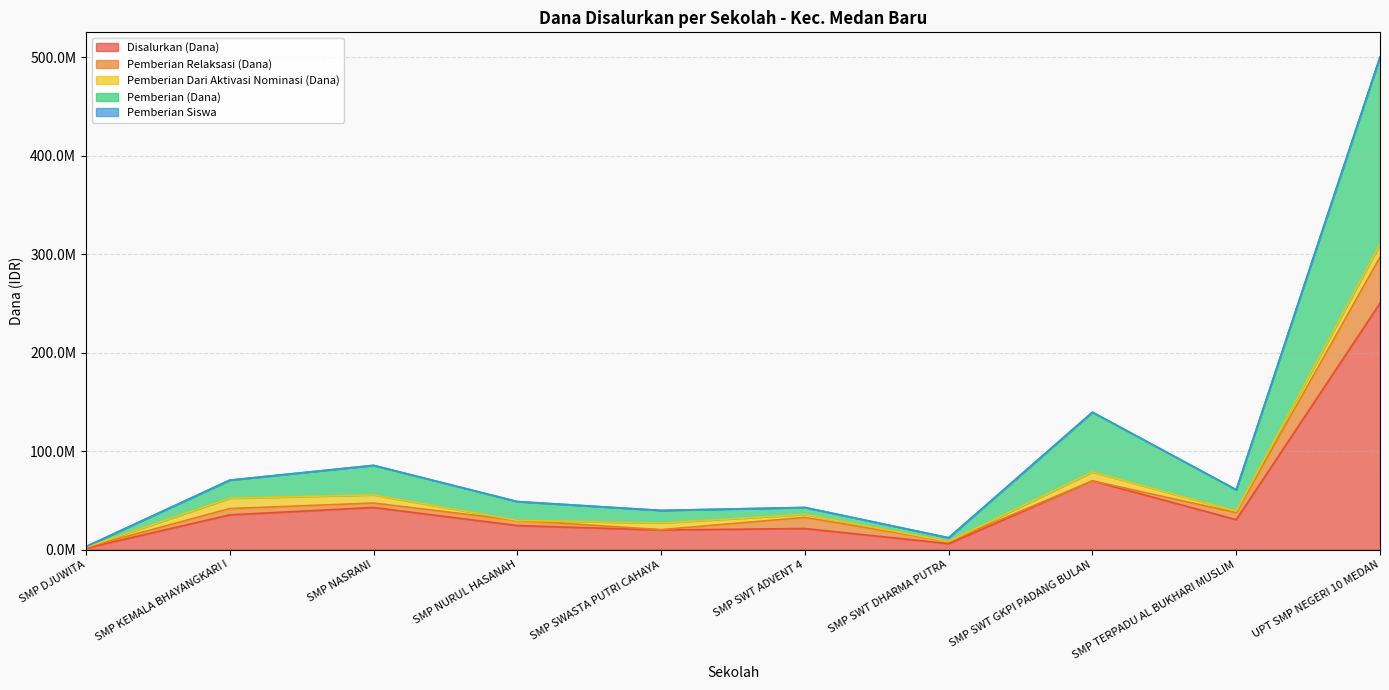

Does the chart display data point markers on the line(s)?

No